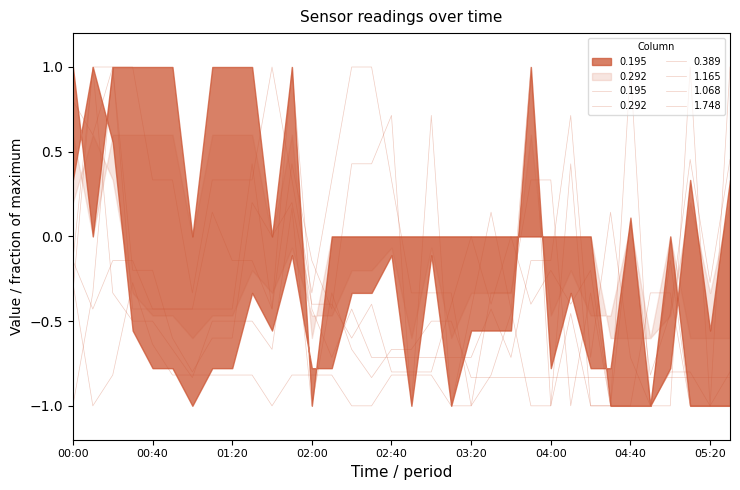

At how many categories does at least one series exceed 0?

24